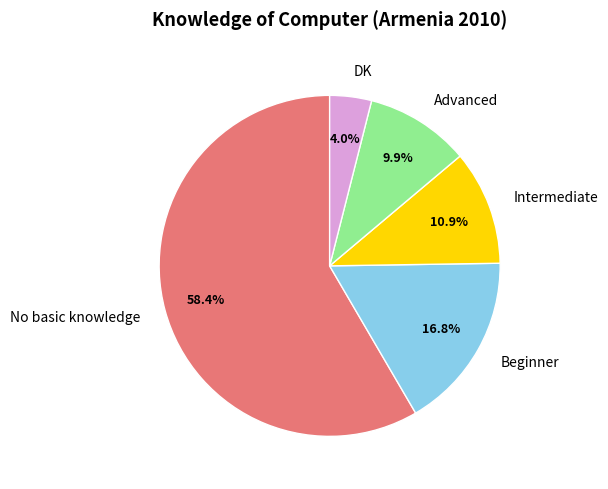

Is there a majority slice in this chart?

Yes